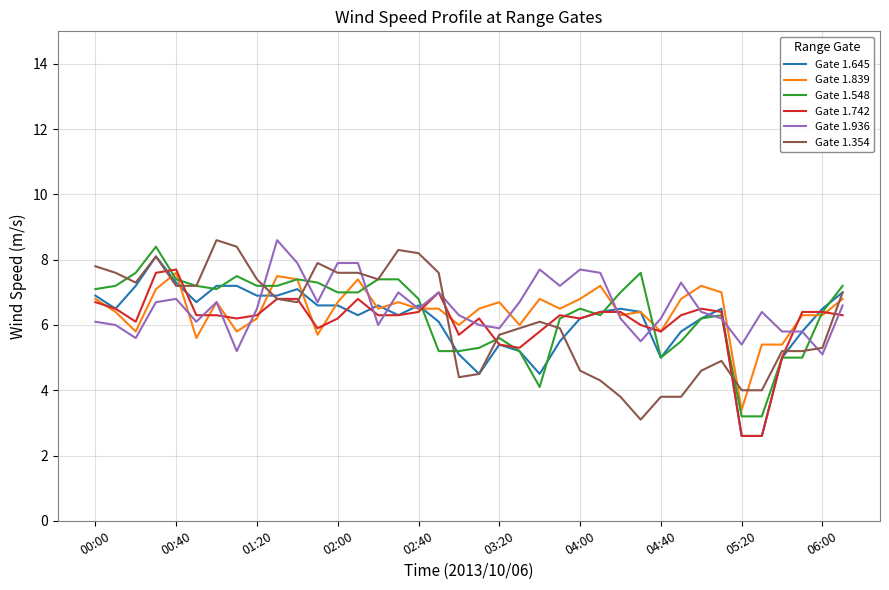

True or false: Gate 1.354 and Gate 1.645 intersect in this chart.

True